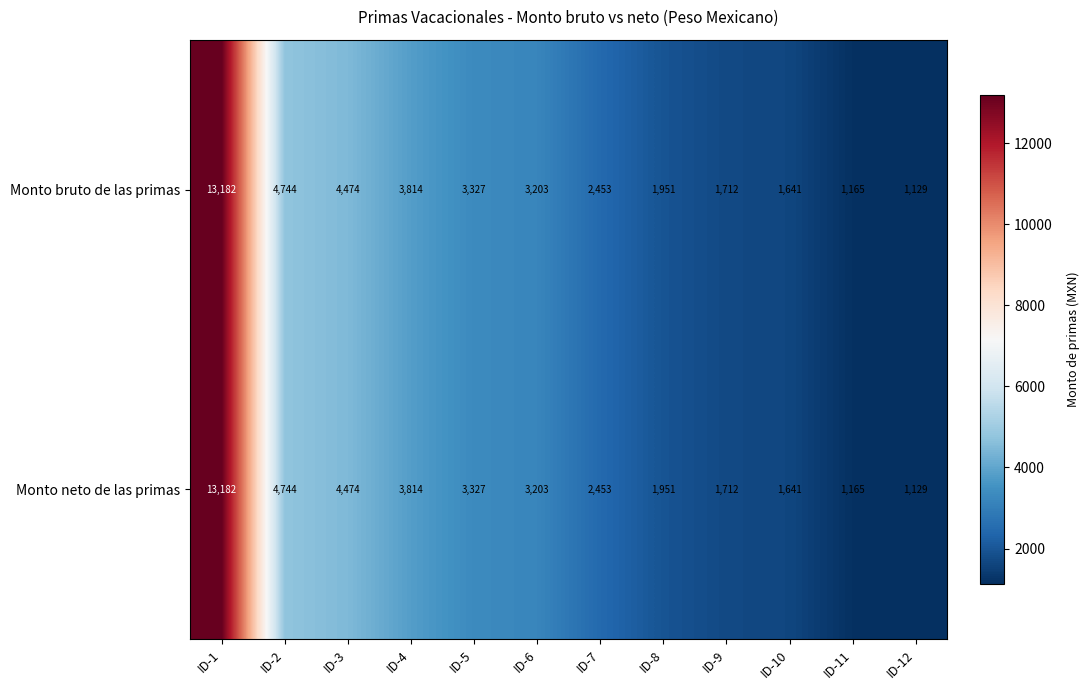

Which label corresponds to the smallest value in the chart?

ID-12